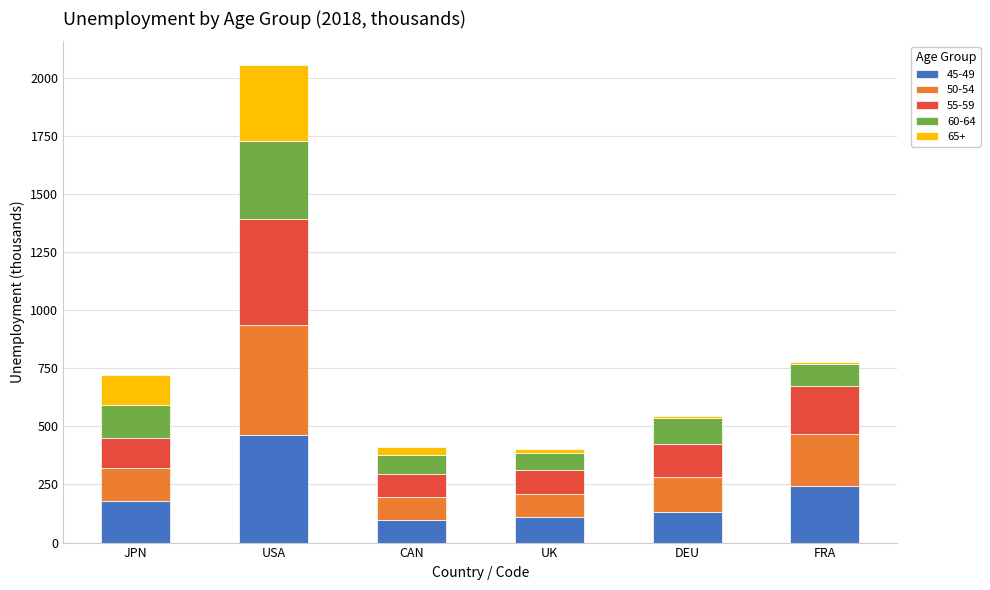

True or false: 45-49 has a value of 242.6 at FRA.

True